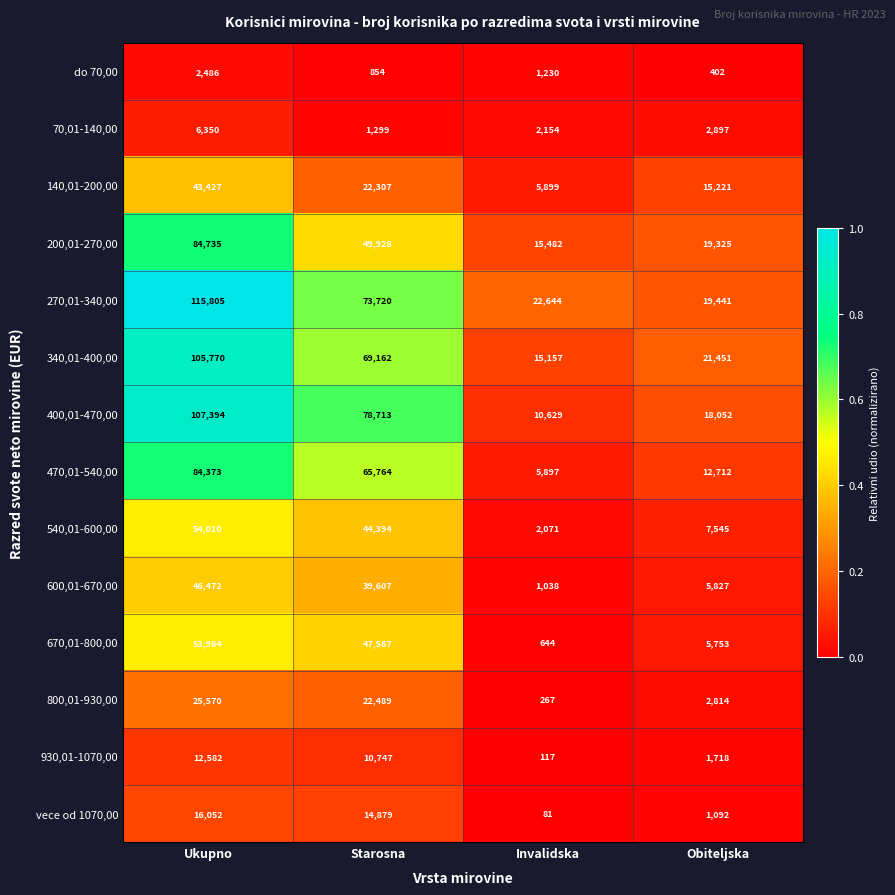

Count the number of data series in this chart.

14